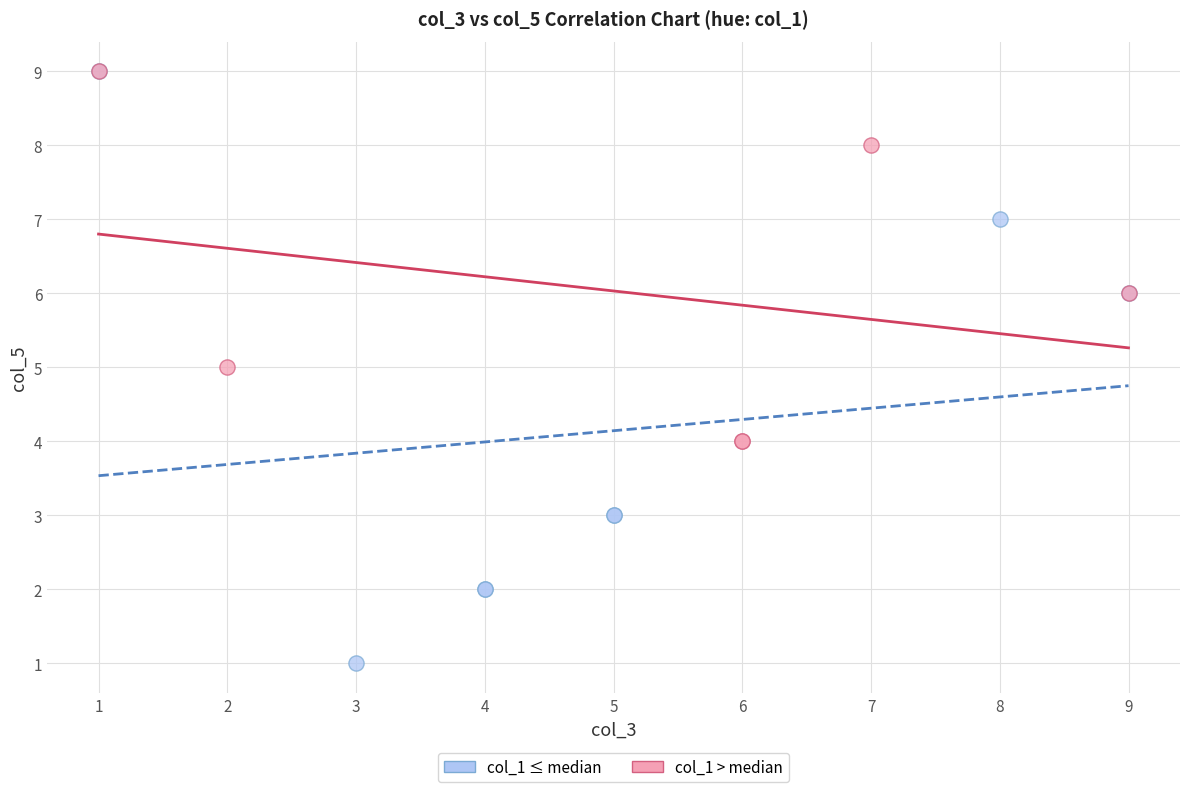

Which series contains the lowest Y value?

col_1 ≤ median